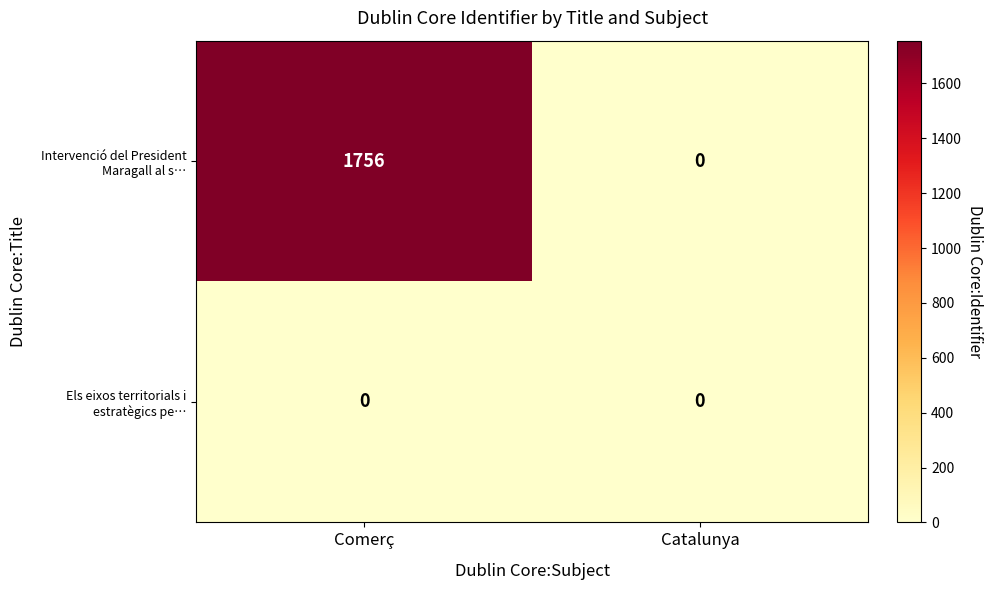

What is the maximum value shown in the chart?

1756